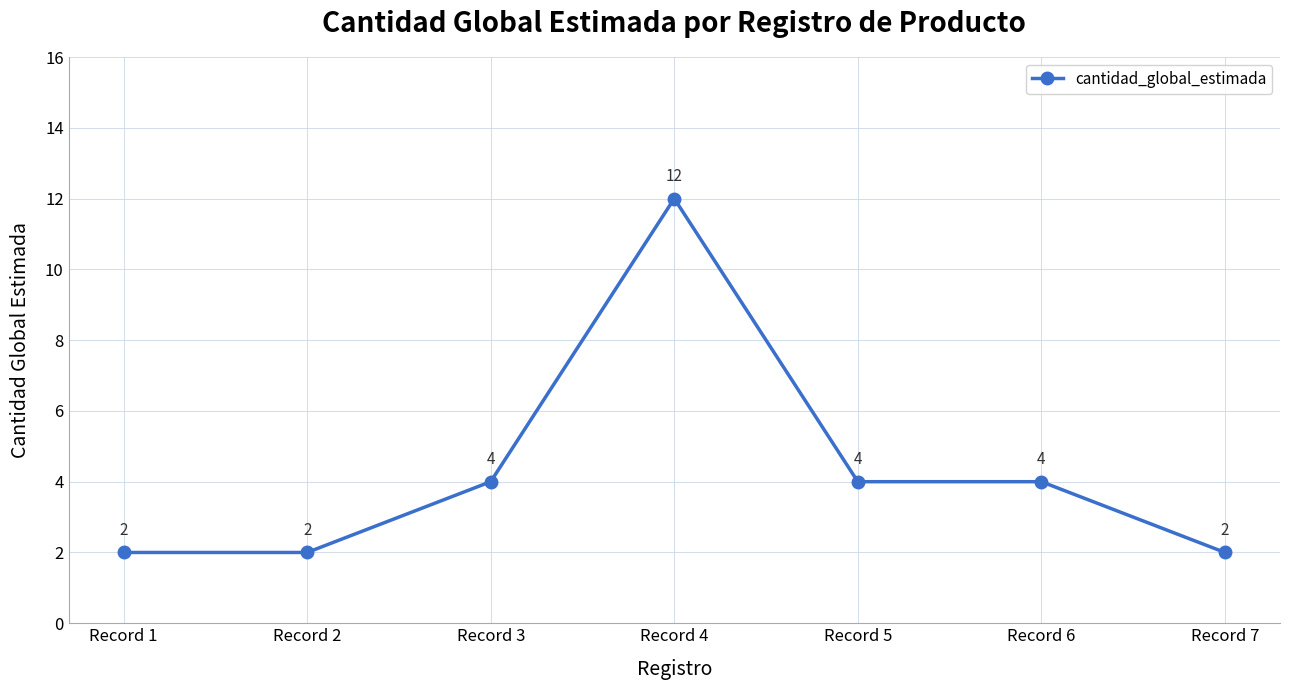

Reading left to right, list all the values displayed in this chart.

2	2	4	12	4	4	2